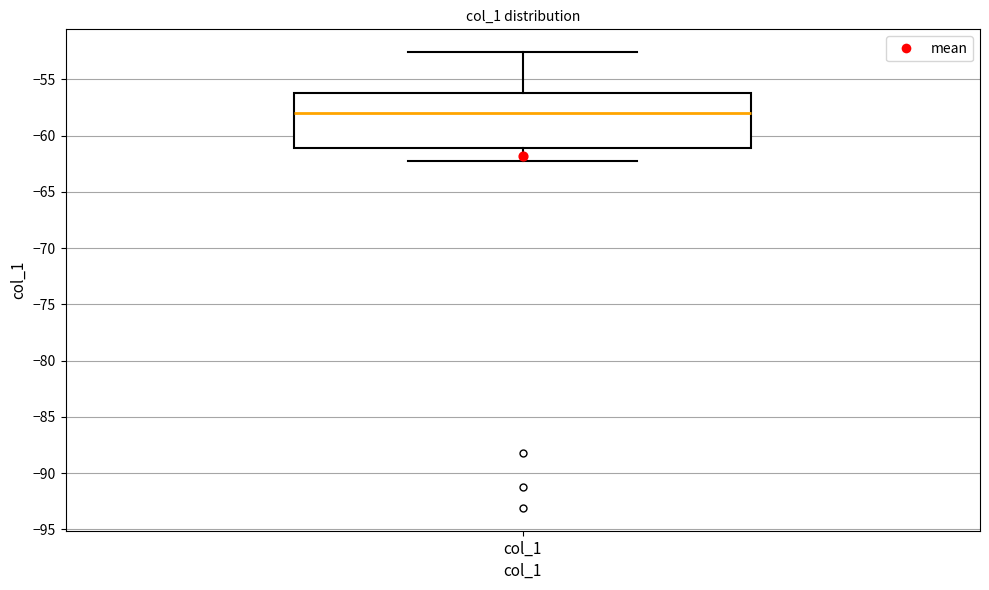

Where does the median line of the box for col_1 sit on the y-axis? The values are not printed on the chart, so give them approximately, as read against the axis.

-58.0